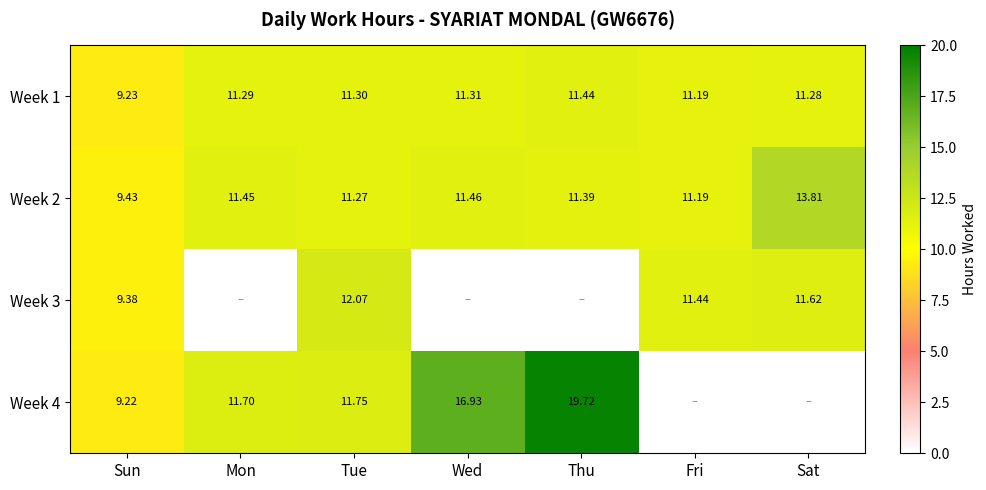

Is the value of Week 4 at Wed greater than the value of Week 3 at Sun?

Yes